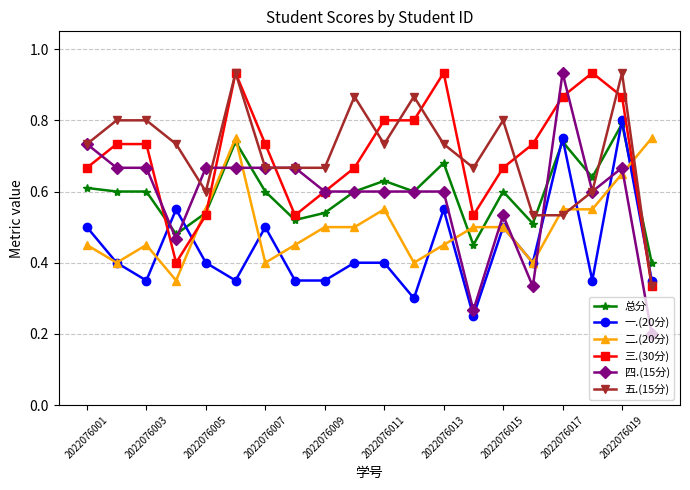

Count the number of categories in the chart.

20